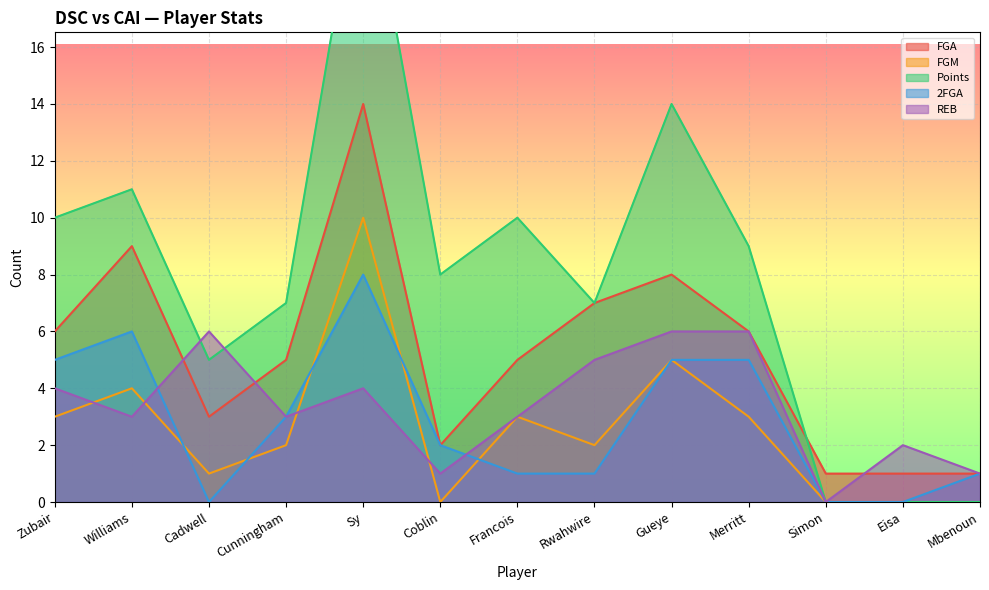

What is the approximate value of REB at Cadwell?

6